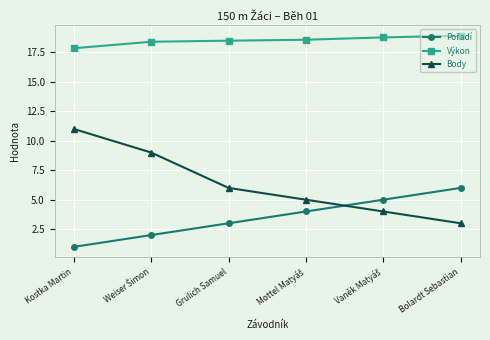

True or false: Body has a value of 0.7 at Bolardt Sebastian.

False